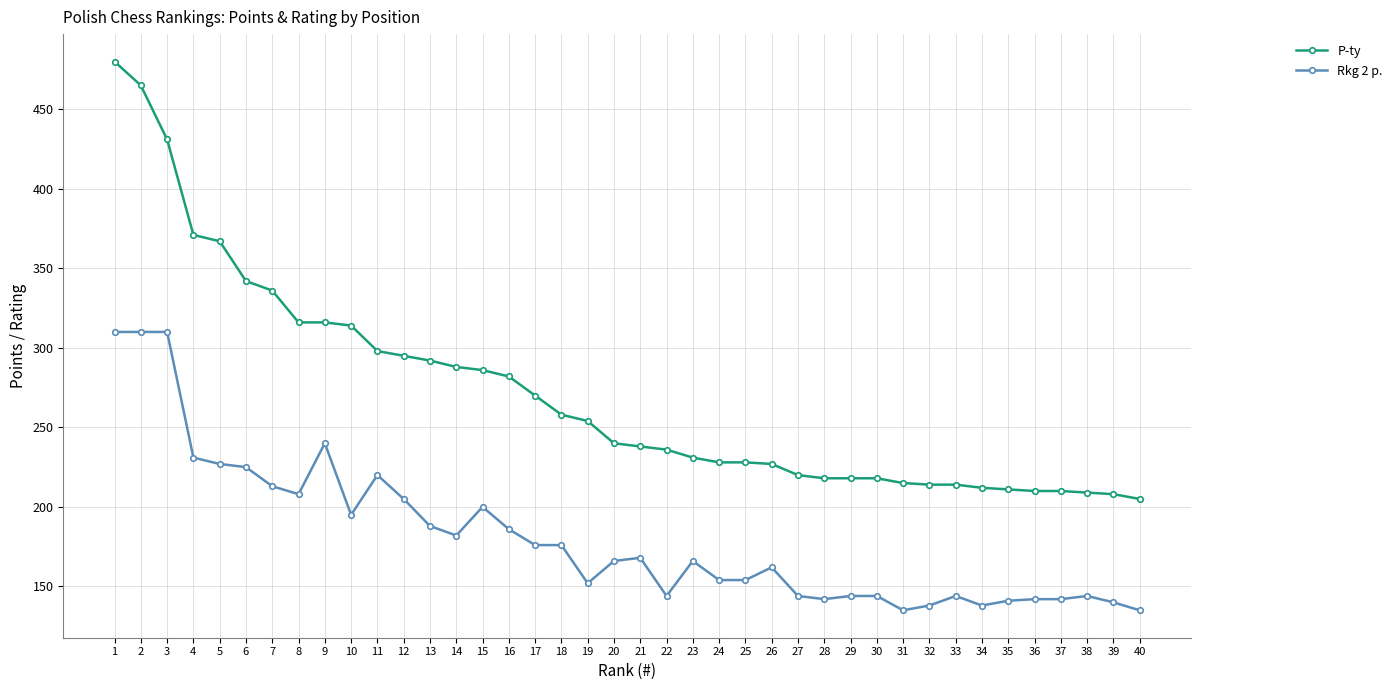

True or false: Rkg 2 p. and P-ty intersect in this chart.

False